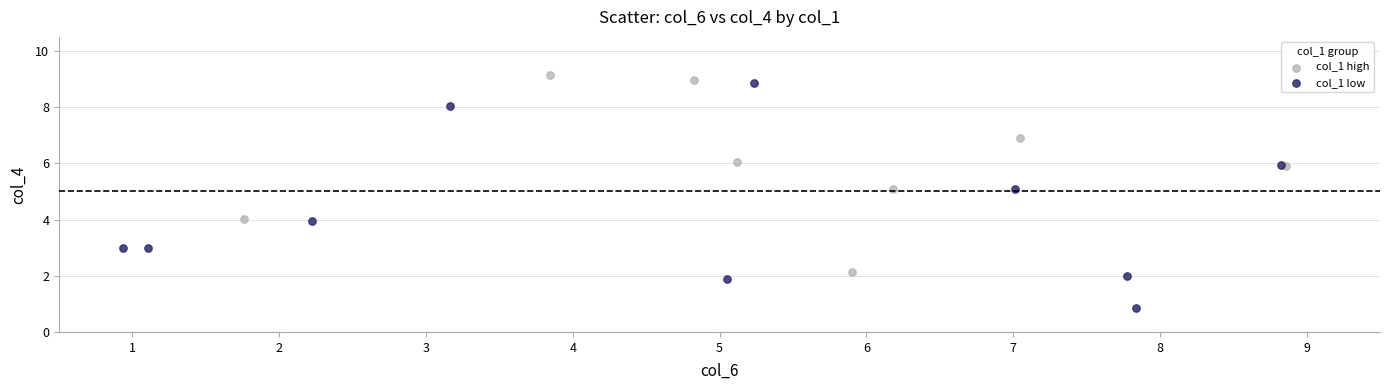

Which series reaches the maximum Y coordinate?

col_1 high